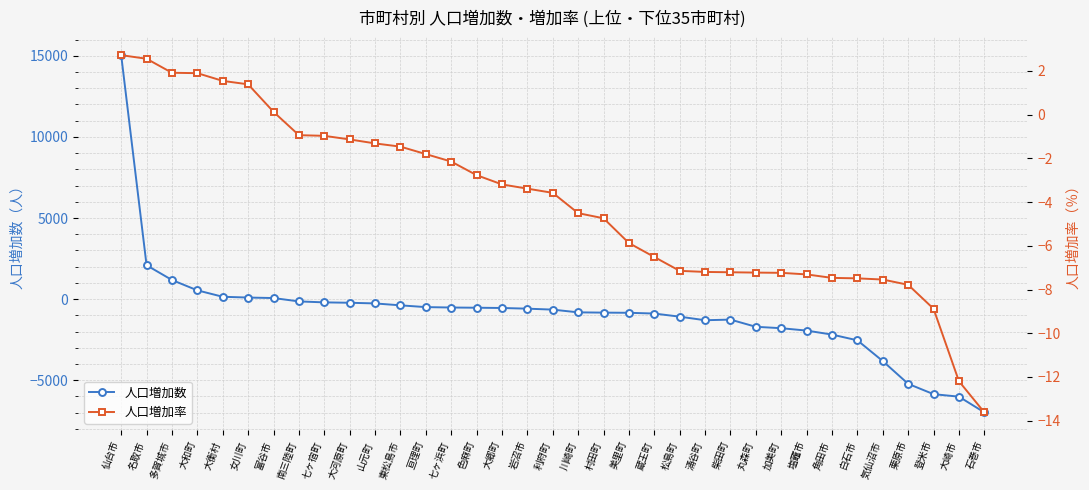

Reading left to right, list all the values displayed in this chart.

人口増加数: 仙台市=15037.0	名取市=2089.0	多賀城市=1180.0	大和町=542.0	大衡村=146.0	女川町=98.0	富谷市=68.0	南三陸町=-140.0	七ヶ宿町=-199.0	大河原町=-223.0	山元町=-264.0	東松島市=-382.0	亘理町=-491.0	七ヶ浜町=-516.0	色麻町=-529.0	大郷町=-545.0	岩沼市=-587.0	利府町=-646.0	川崎町=-814.0	村田町=-831.0	美里町=-841.0	蔵王町=-888.0	松島町=-1080.0	涌谷町=-1300.0	柴田町=-1261.0	丸森町=-1704.0	加美町=-1791.0	塩竈市=-1938.0	角田市=-2184.0	白石市=-2538.0	気仙沼市=-3817.0	栗原市=-5220.0	登米市=-5856.0	大崎市=-6010.0	石巻市=-6977.0
人口増加率: 仙台市=2.7	名取市=2.6	多賀城市=1.9	大和町=1.9	大衡村=1.5	女川町=1.4	富谷市=0.1	南三陸町=-0.9	七ヶ宿町=-1.0	大河原町=-1.1	山元町=-1.3	東松島市=-1.5	亘理町=-1.8	七ヶ浜町=-2.1	色麻町=-2.8	大郷町=-3.2	岩沼市=-3.4	利府町=-3.6	川崎町=-4.5	村田町=-4.7	美里町=-5.9	蔵王町=-6.5	松島町=-7.1	涌谷町=-7.2	柴田町=-7.2	丸森町=-7.2	加美町=-7.2	塩竈市=-7.3	角田市=-7.5	白石市=-7.5	気仙沼市=-7.5	栗原市=-7.8	登米市=-8.9	大崎市=-12.2	石巻市=-13.6